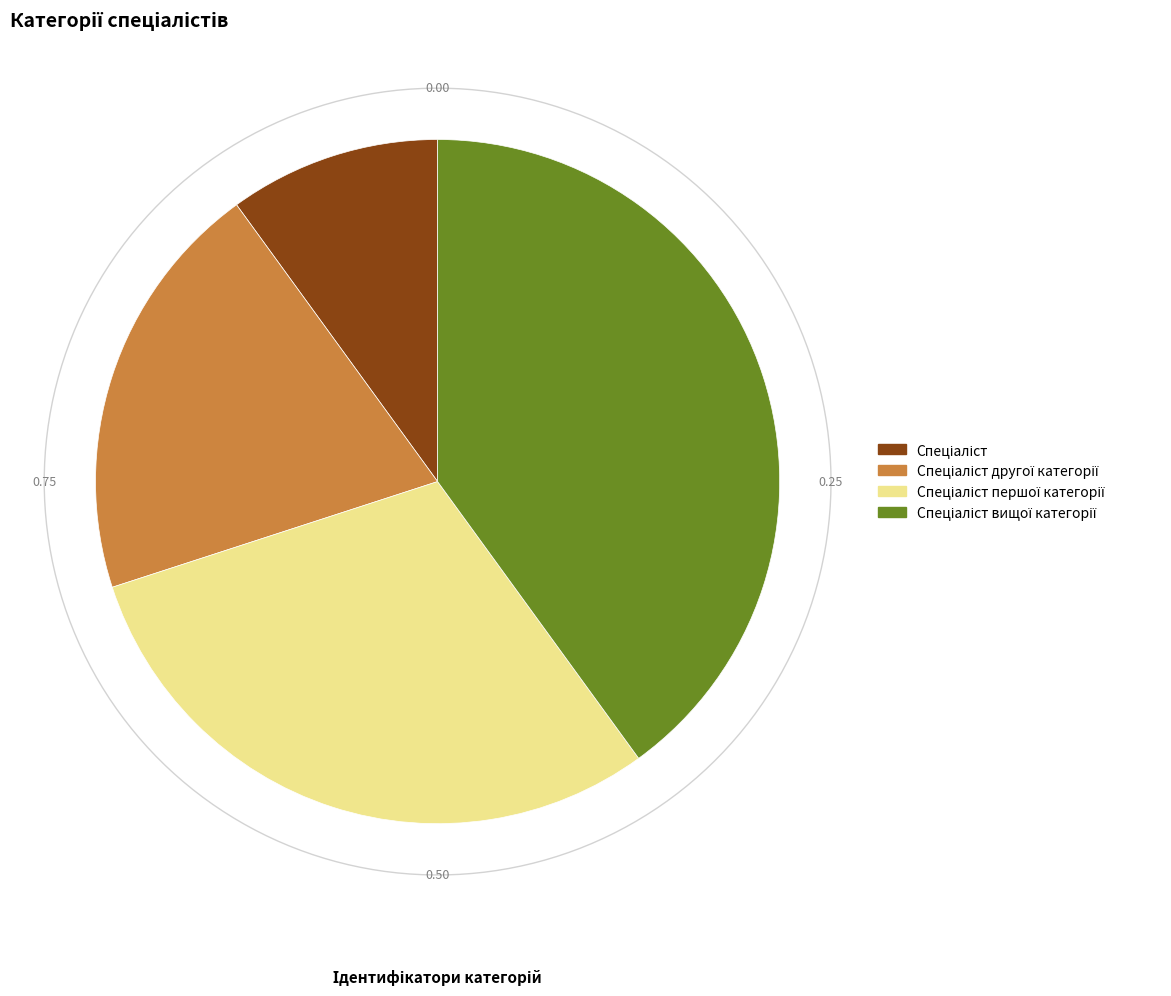

How many segments does this pie chart have?

4